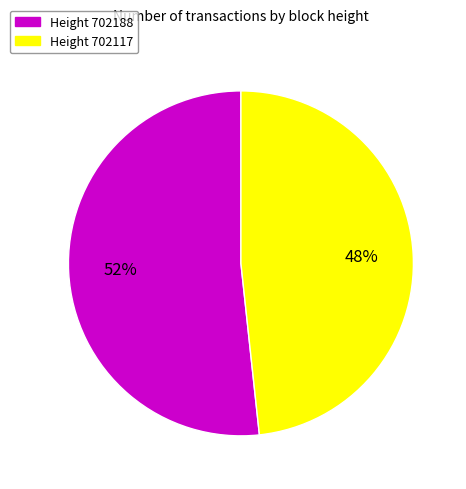

To the nearest percent, what is the combined percentage of Height 702117 and Height 702188?

100%